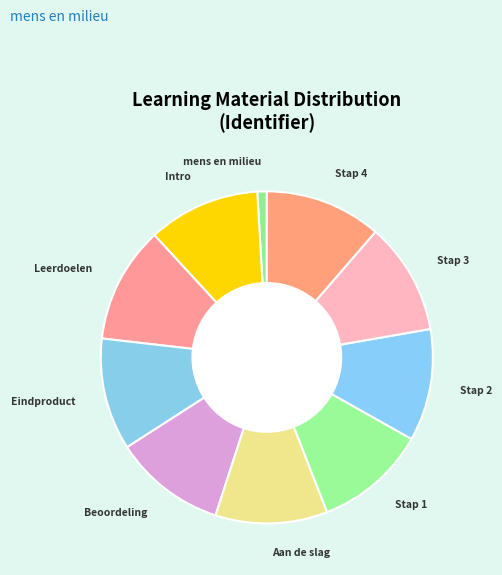

What is the ratio of the value at Aan de slag to the value at Stap 1?

1.0